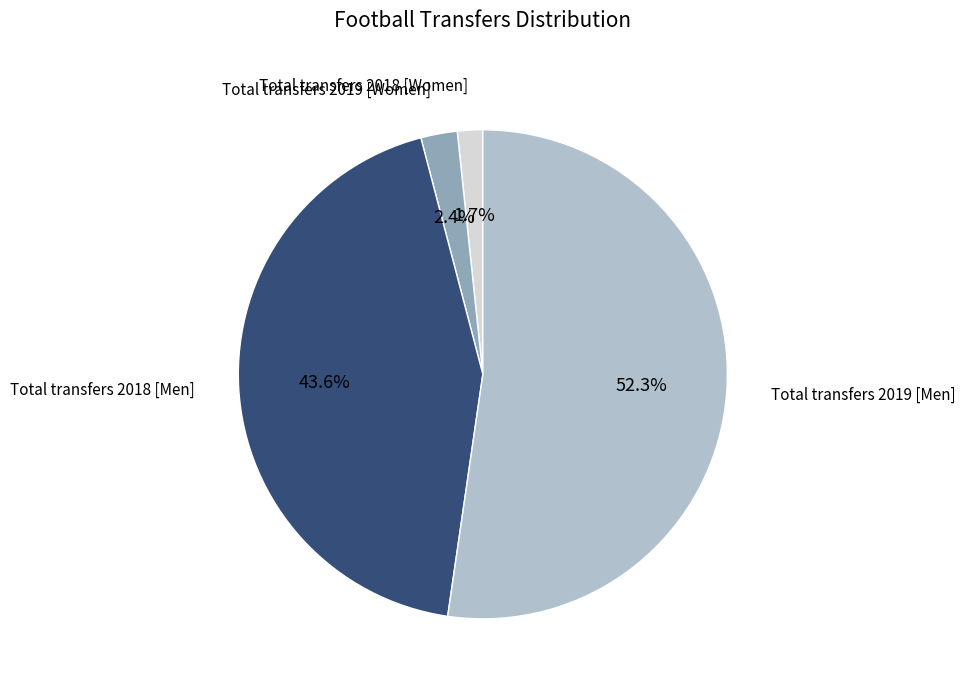

Does any single category account for the majority?

Yes